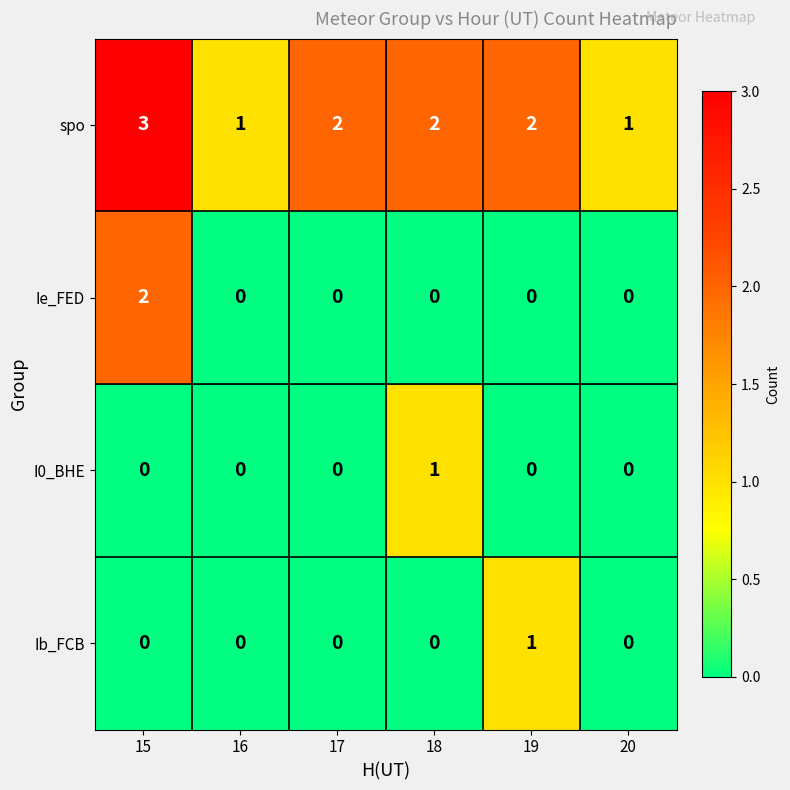

How many series are shown in this chart?

4